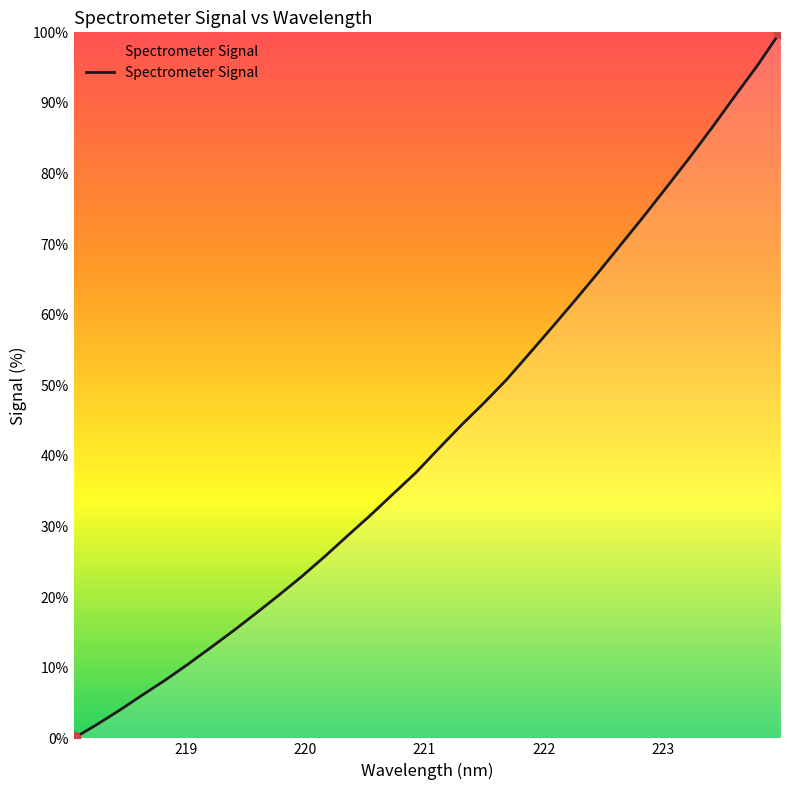

What is the difference between the maximum and minimum values?

100.0